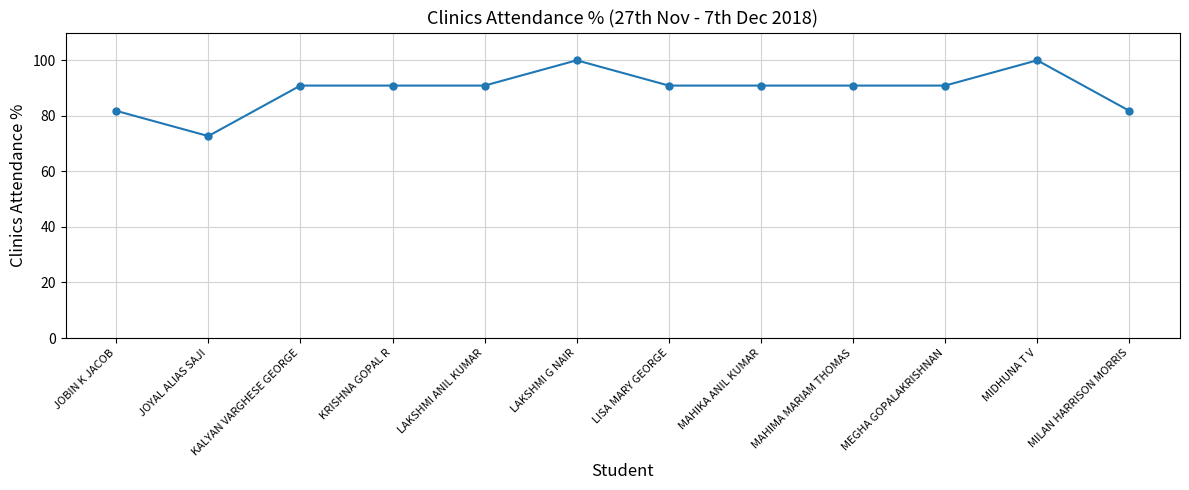

Reading left to right, list all the values displayed in this chart.

81.8	72.7	90.9	90.9	90.9	100.0	90.9	90.9	90.9	90.9	100.0	81.8